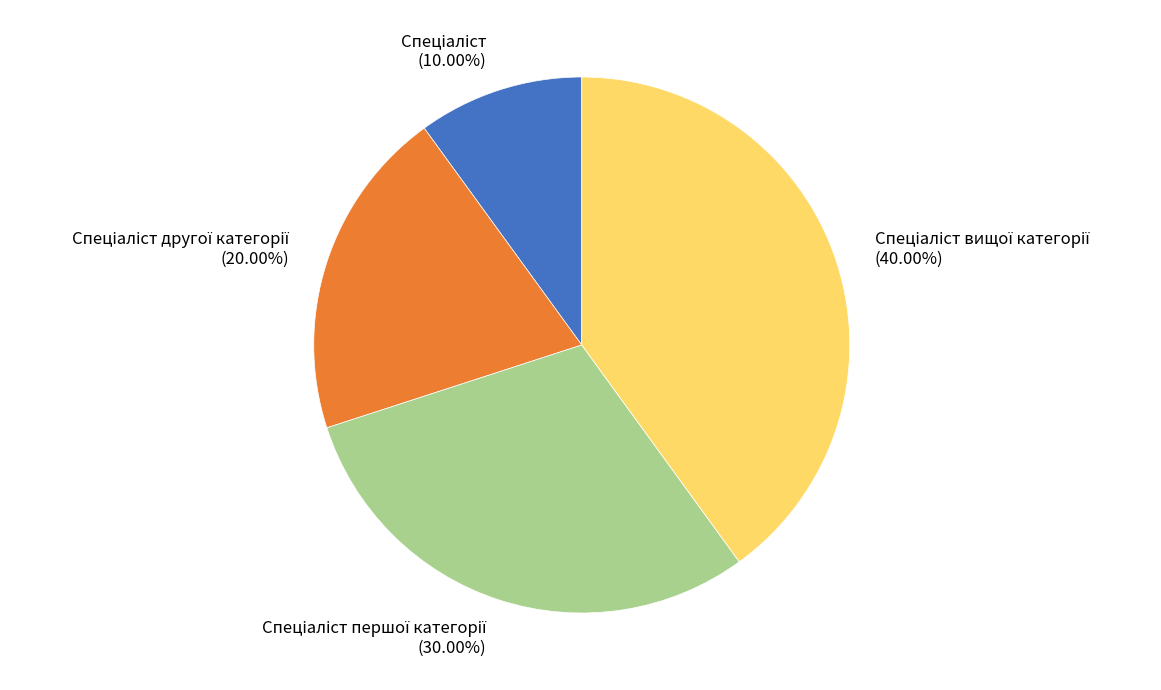

Is there any slice that represents more than half of the pie?

No